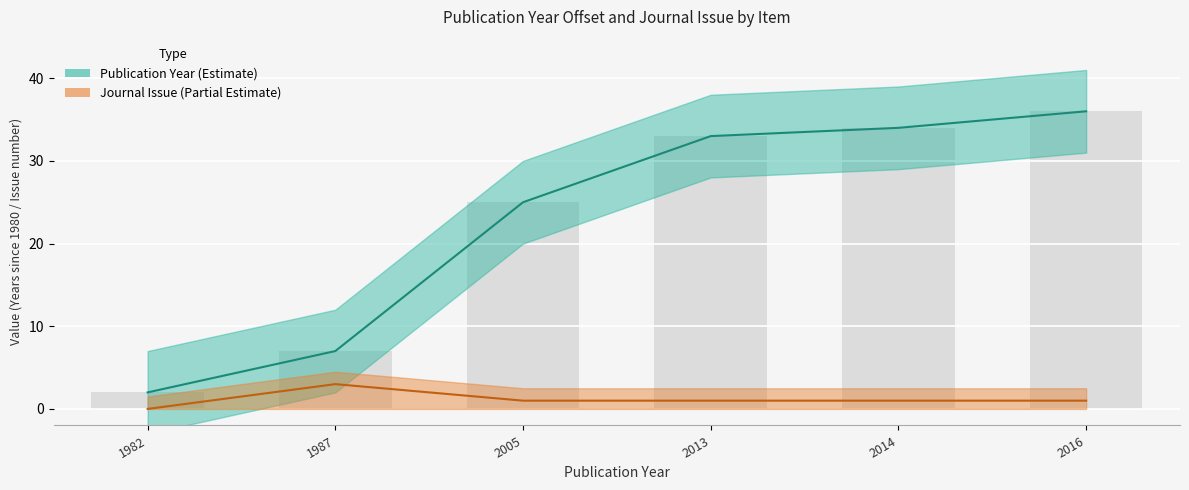

List the labels in order of Publication Year value, largest first.

2016, 2014, 2013, 2005, 1987, 1982